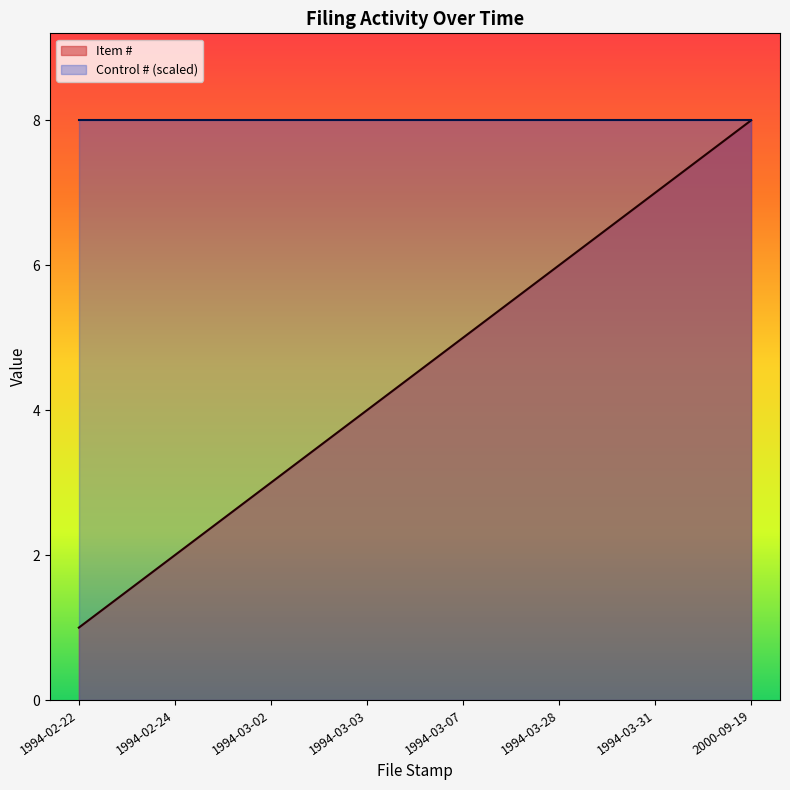

What is the label of the 8th point from the right?

1994-02-22